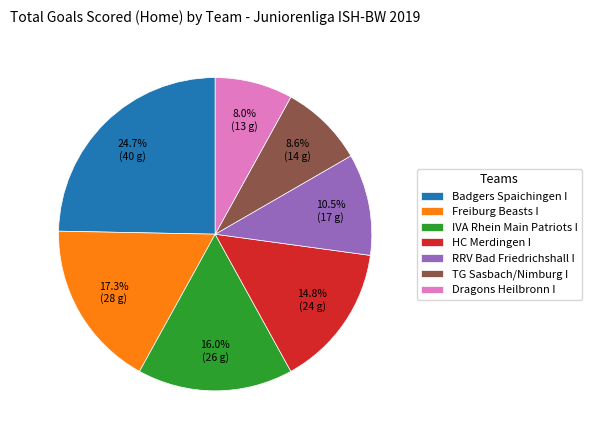

What is the smallest slice in the pie chart?

Dragons Heilbronn I